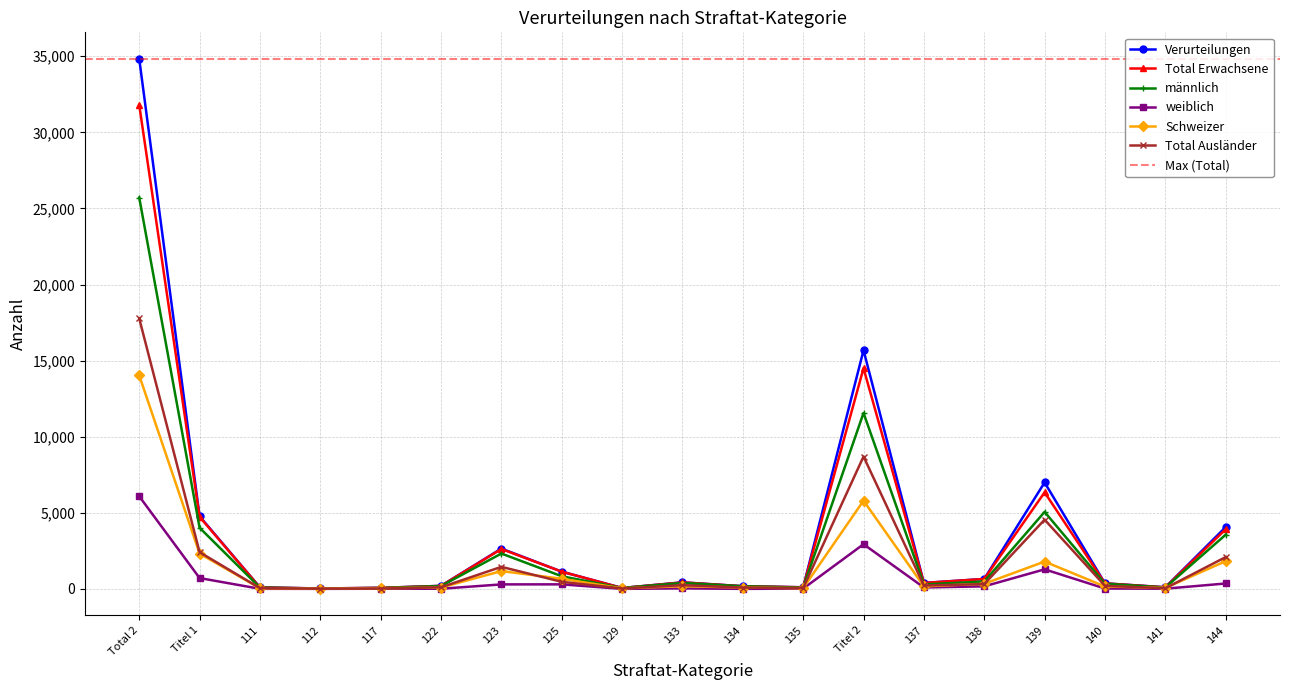

What is the label of the 2nd point from the left?

Titel 1